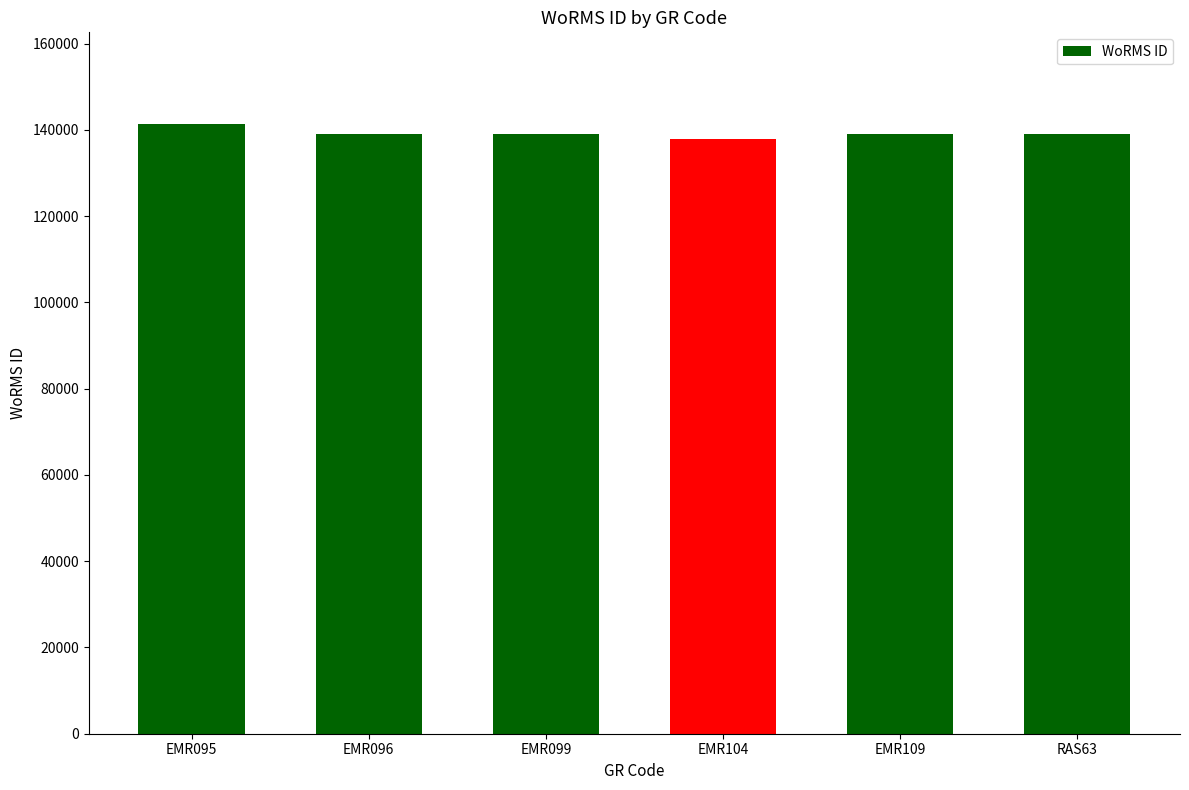

What is the maximum value shown in the chart?

141433